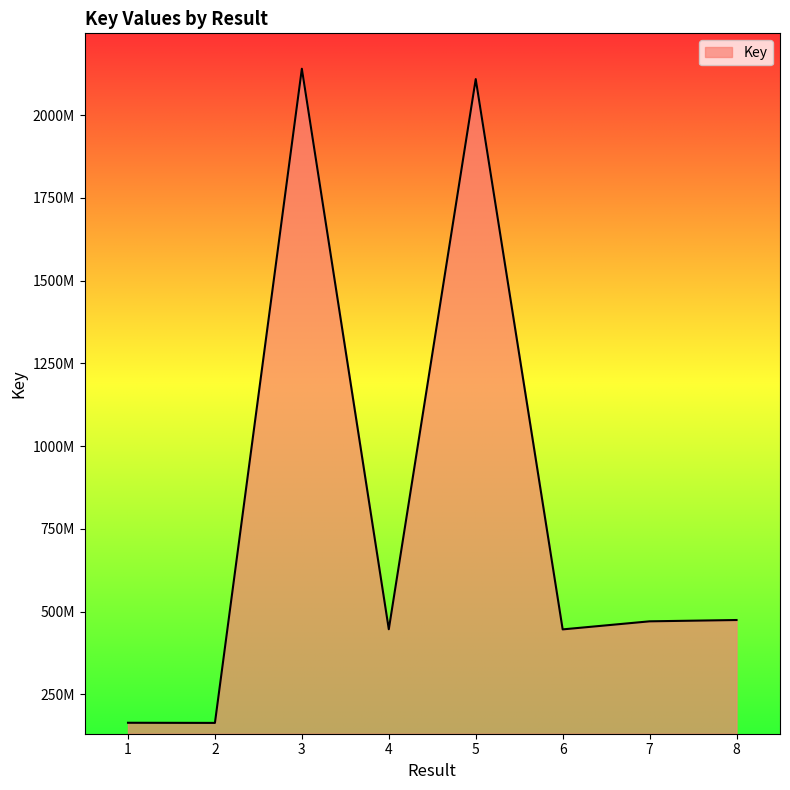

The value at 6 is 446129108. True or false?

True